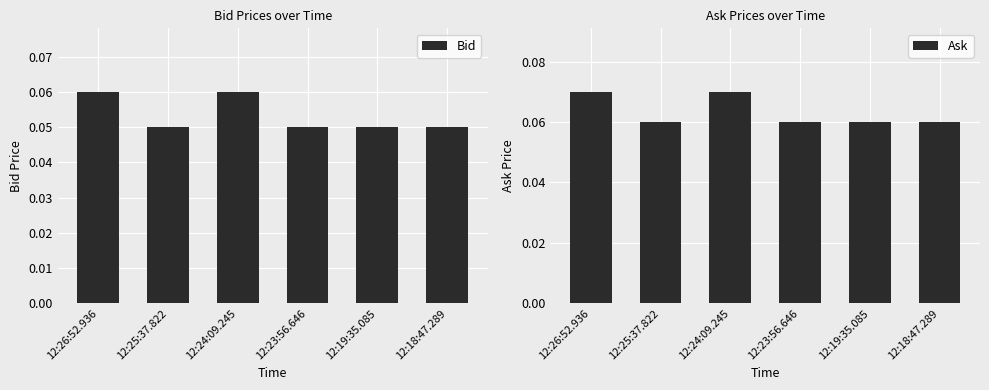

List the labels in order of Bid value, smallest first.

12:25:37.822, 12:23:56.646, 12:19:35.085, 12:18:47.289, 12:26:52.936, 12:24:09.245